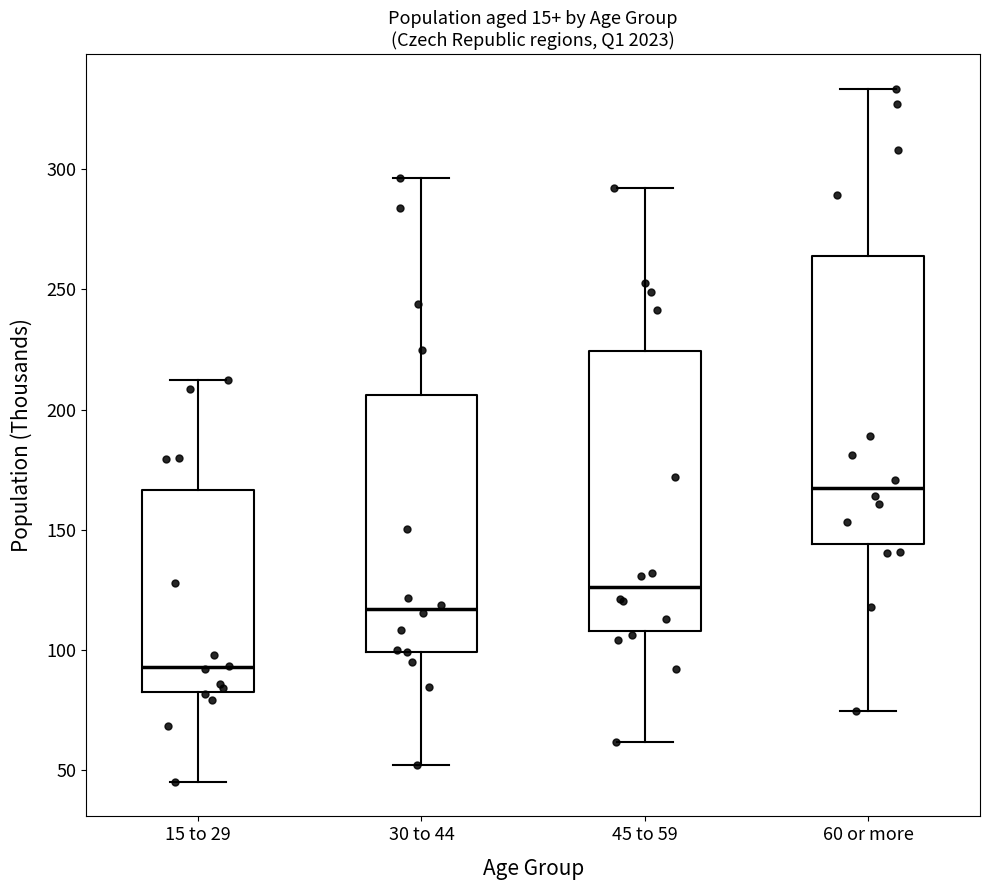

Reading left to right, transcribe this box plot: for each box, give where its median line is, the range the box spans, and where its two whiskers end, as read against the y-axis. The values are not printed on the chart, so give them approximately, as read against the axis.

15 to 29: median 95, box 80 to 165, whiskers 45 to 210
30 to 44: median 115, box 100 to 205, whiskers 50 to 295
45 to 59: median 125, box 110 to 225, whiskers 60 to 290
60 or more: median 165, box 145 to 265, whiskers 75 to 335